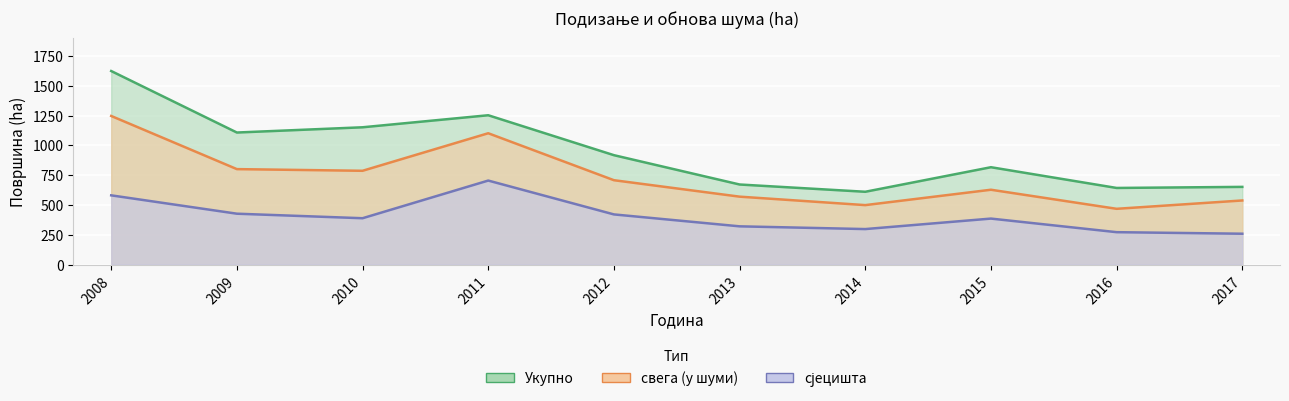

What is the total value across all series at 2008?

3452